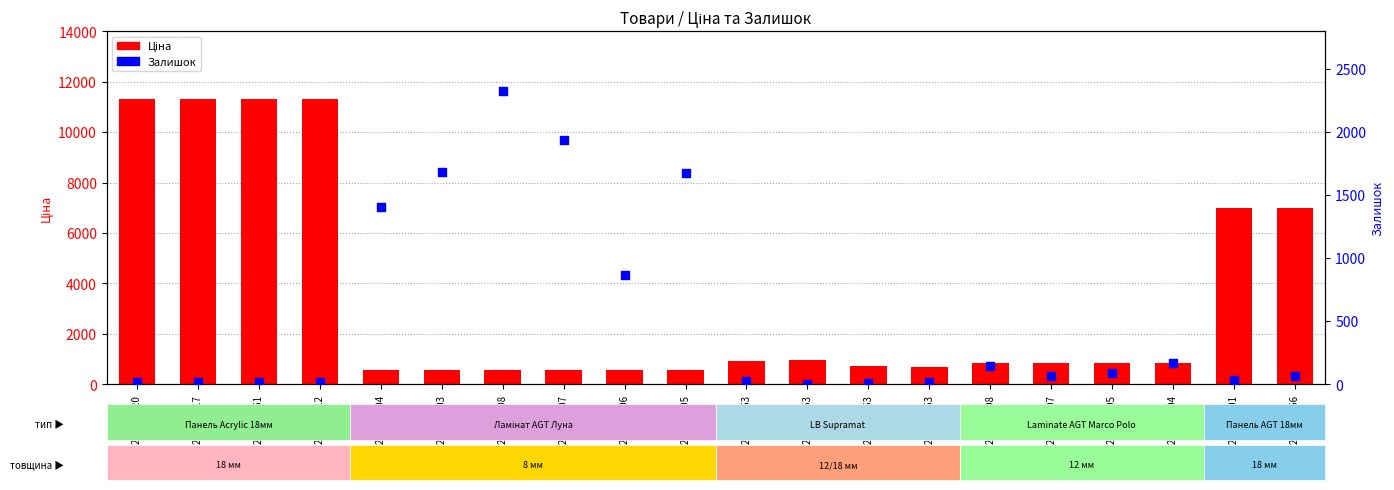

Is the value of Залишок at 284032208 greater than the value of Ціна at 283361953?

Yes